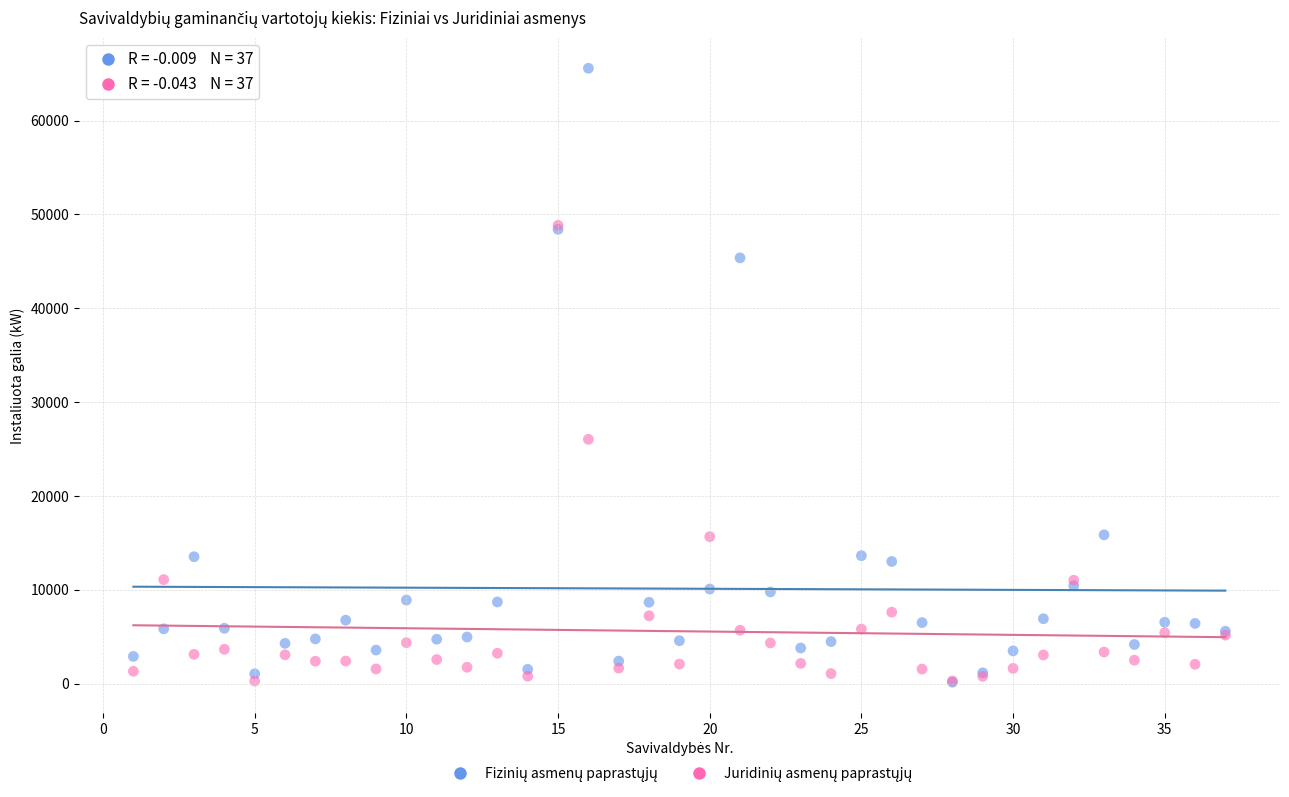

Across all series, what Y value is closest to 32864?

26033.3